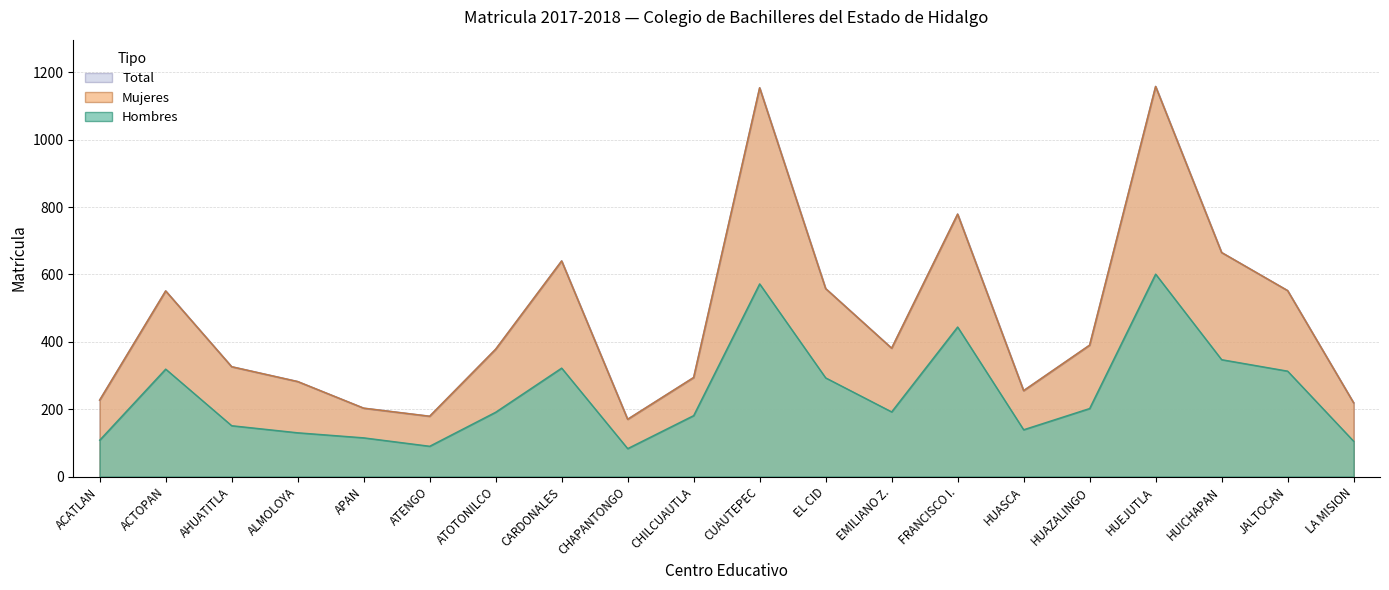

At which category does mujeres reach its first local valley?

ATENGO